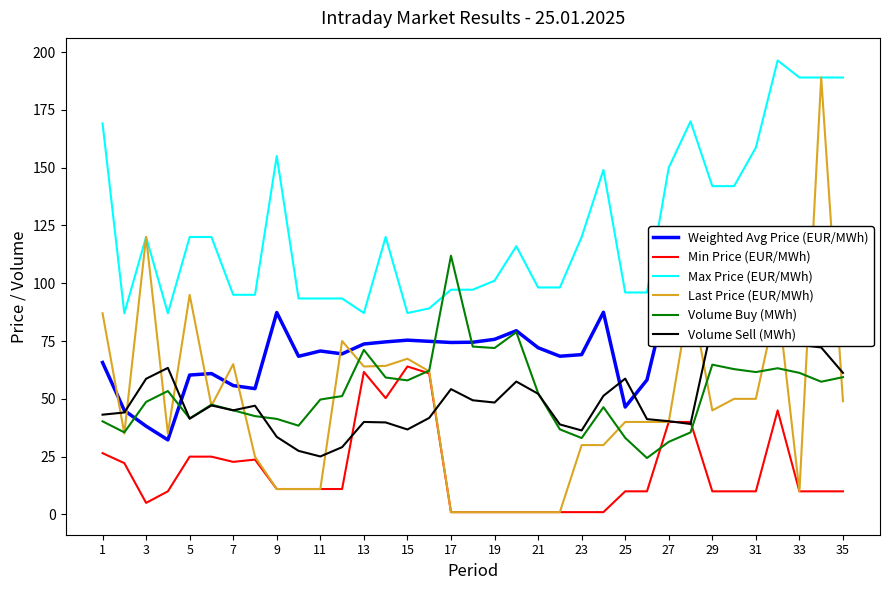

True or false: Last Price (EUR/MWh) has more than 2 points higher than both neighbors.

True